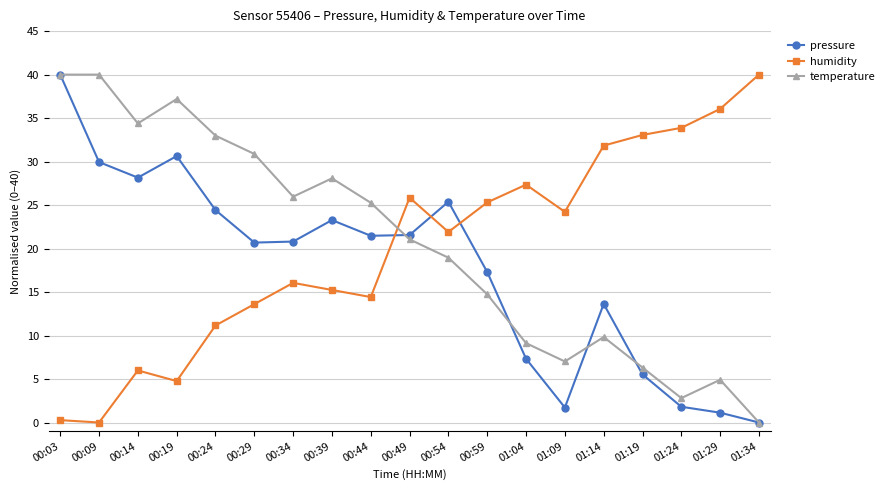

Between which two adjacent categories do temperature and humidity first intersect?

00:44 and 00:49